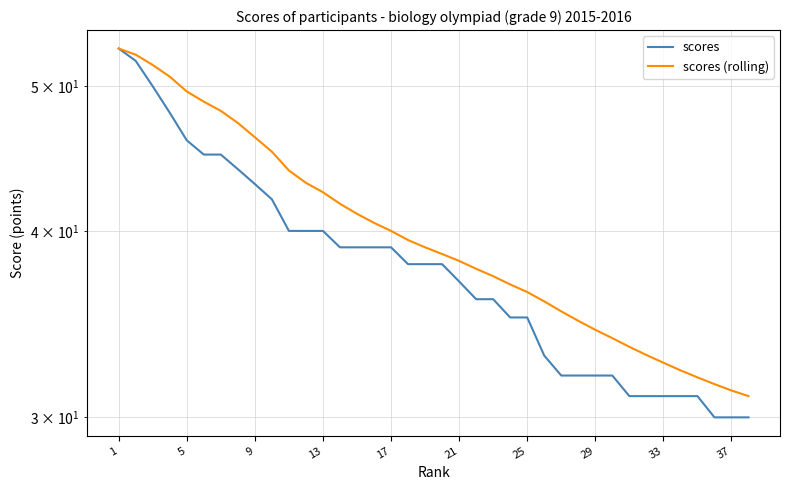

What is the total value across all series at 33?

63.6